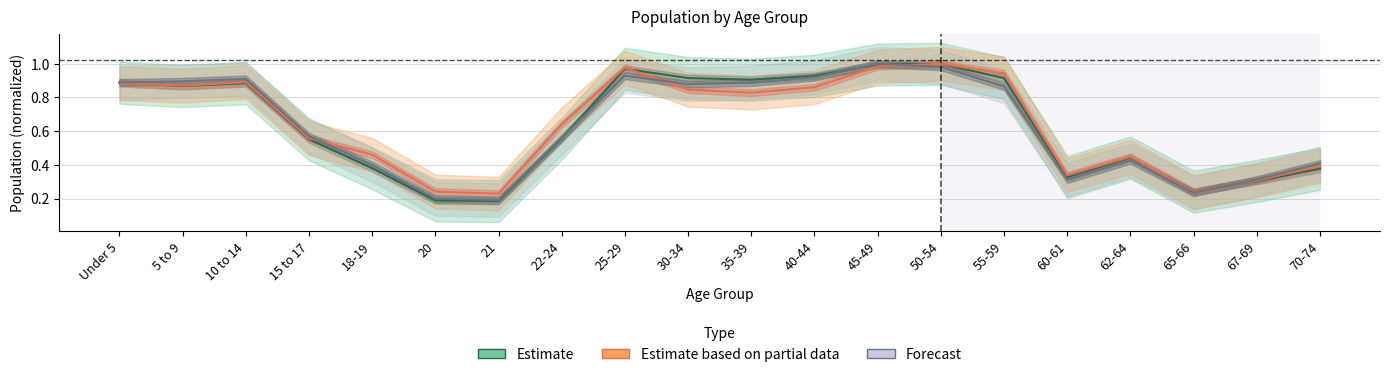

Rank the series at 70-74 from highest to lowest value.

Forecast, Estimate based on partial data, Estimate